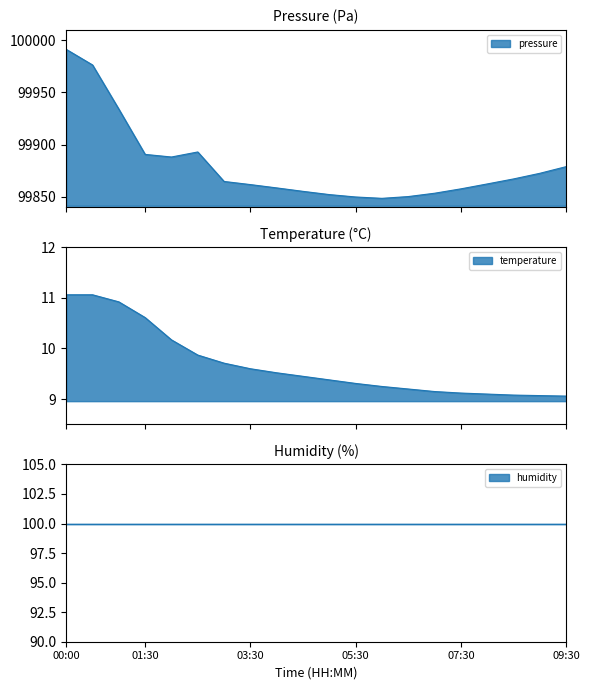

Which series has the widest spread of values?

pressure